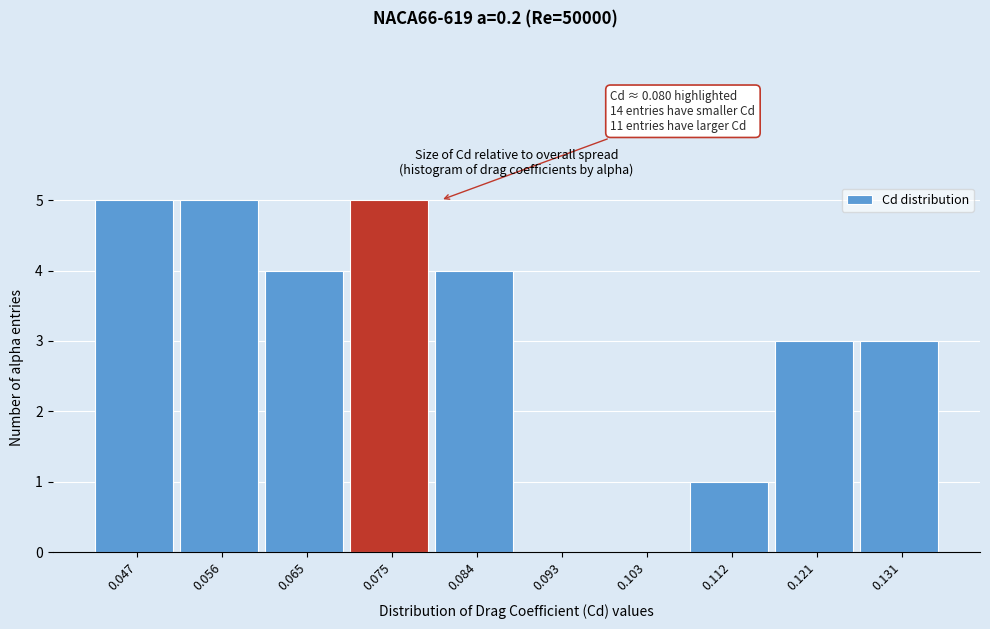

Reading left to right, list all the values displayed in this chart.

0.047=5	0.056=5	0.065=4	0.075=5	0.084=4	0.093=0	0.103=0	0.112=1	0.121=3	0.131=3